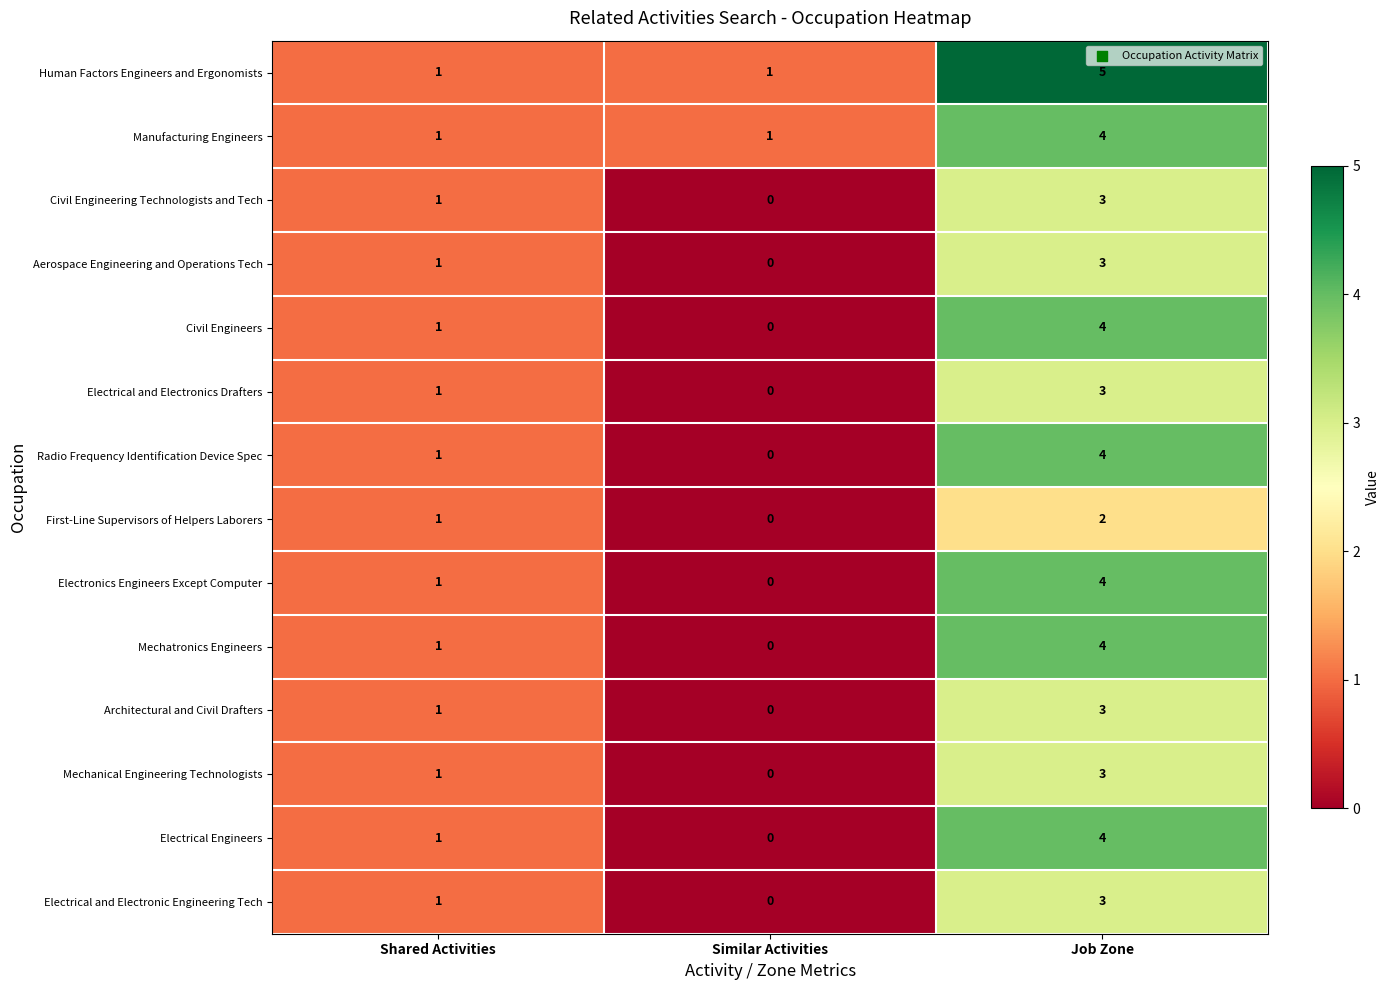

The value of Civil Engineers at Job Zone is 4. True or false?

True